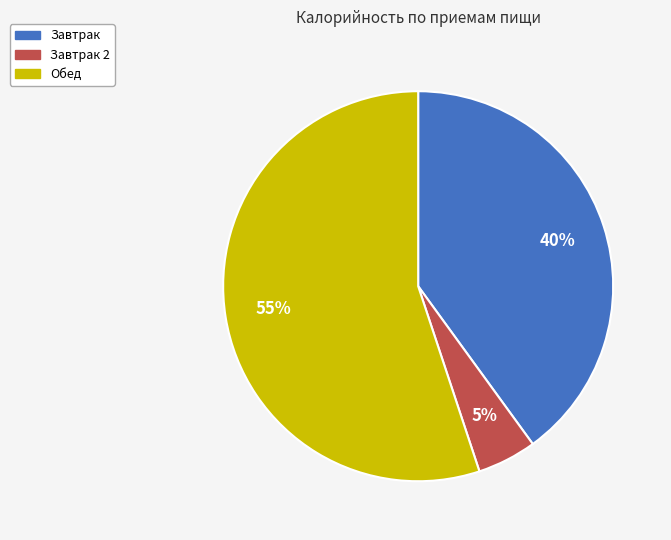

Is there any slice that represents more than half of the pie?

Yes